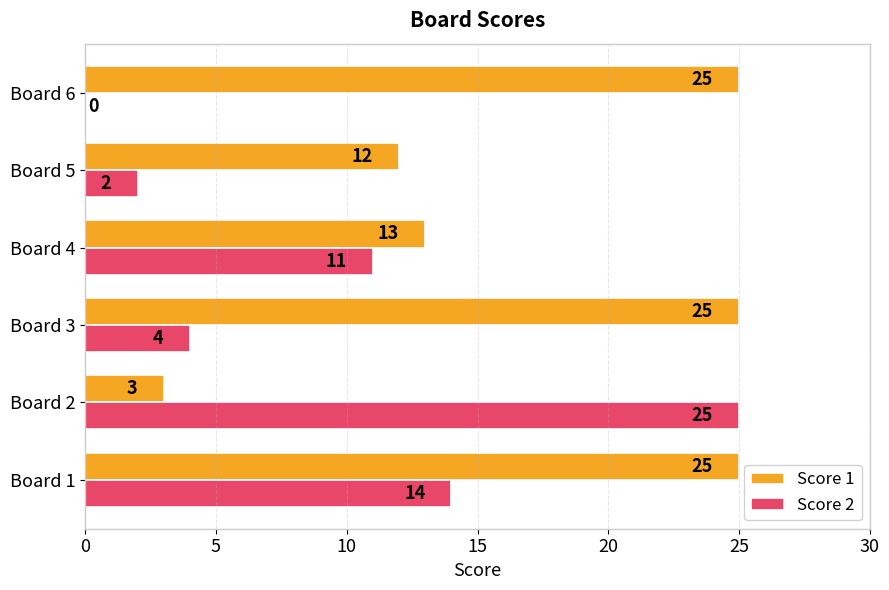

Is the value of Score 2 at Board 1 greater than the value of Score 1 at Board 2?

Yes